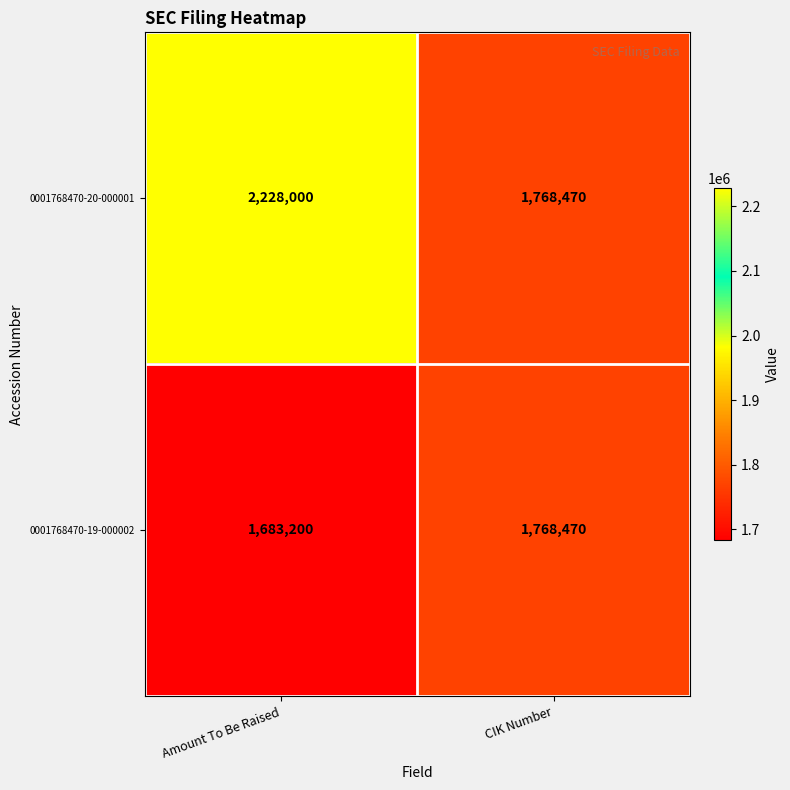

Which category has the lowest value in the 0001768470-19-000002 series?

Amount To Be Raised